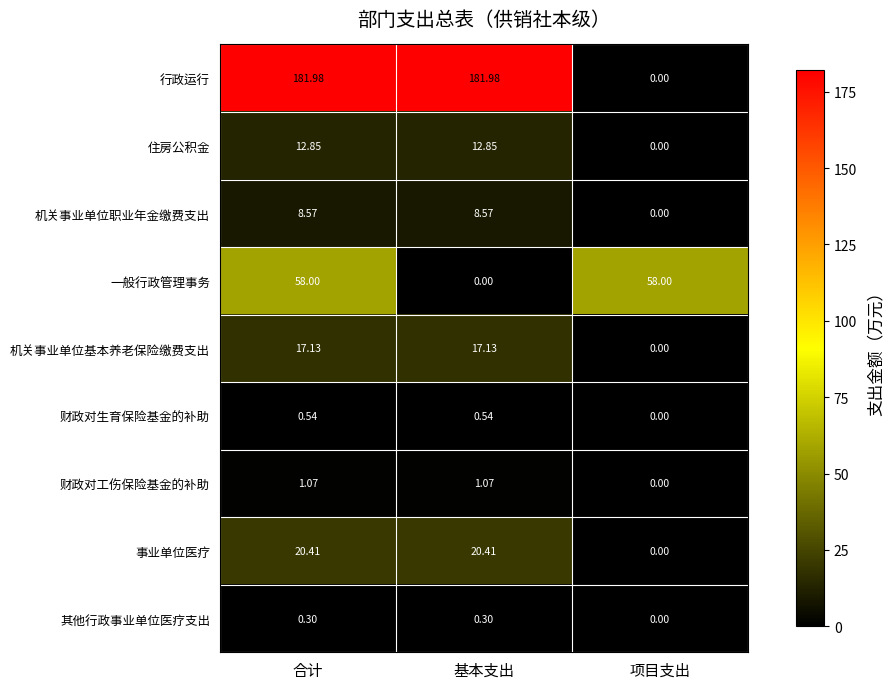

How many series are shown in this chart?

9